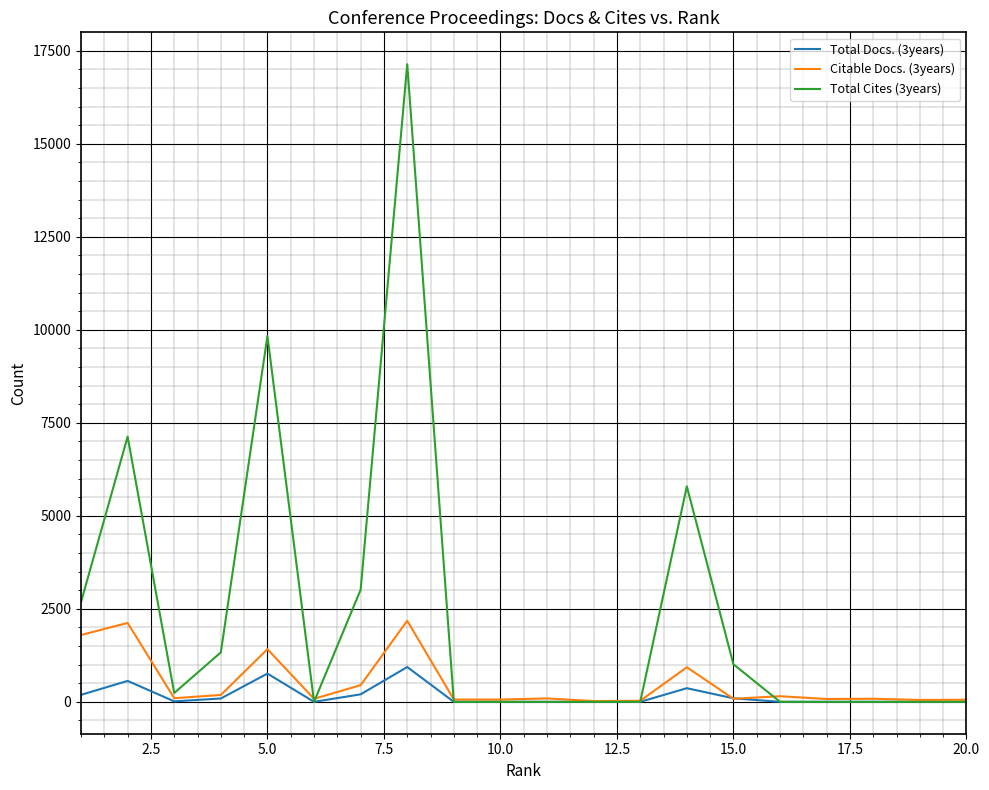

Which series has the widest spread of values?

Total Cites (3years)